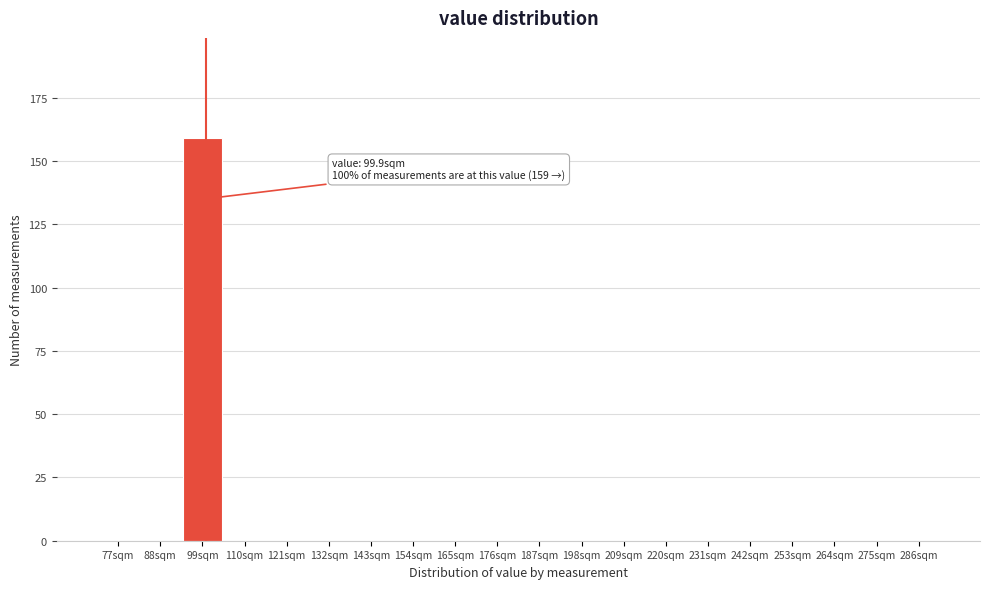

Reading left to right, transcribe all the data shown in this chart.

77sqm=0	88sqm=0	99sqm=159	110sqm=0	121sqm=0	132sqm=0	143sqm=0	154sqm=0	165sqm=0	176sqm=0	187sqm=0	198sqm=0	209sqm=0	220sqm=0	231sqm=0	242sqm=0	253sqm=0	264sqm=0	275sqm=0	286sqm=0